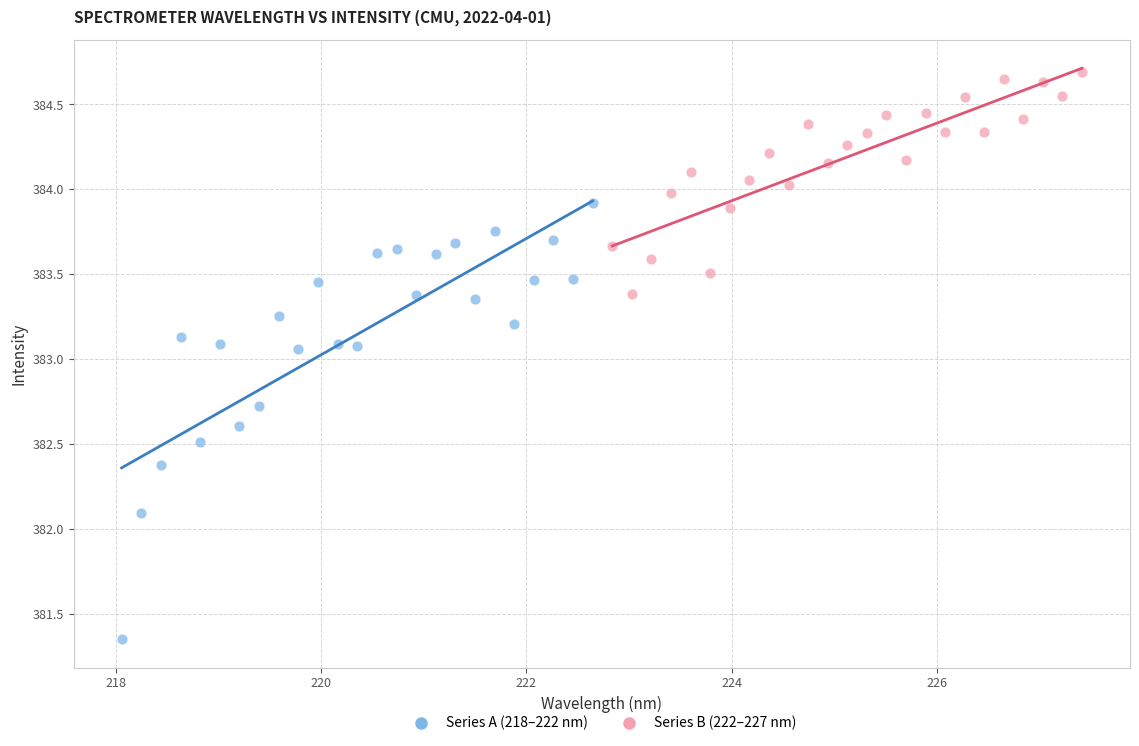

Which series reaches the minimum Y coordinate?

Series A (218–222 nm)